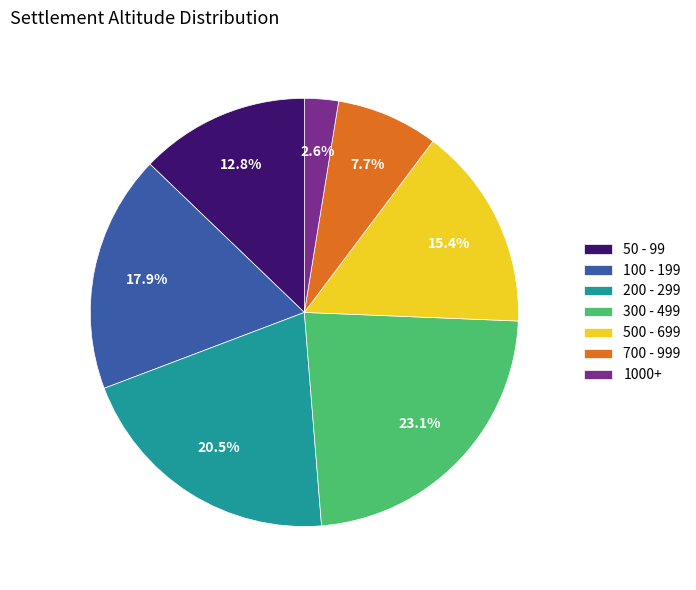

Approximately how many times larger is the value at 50 - 99 compared to 500 - 699?

0.8